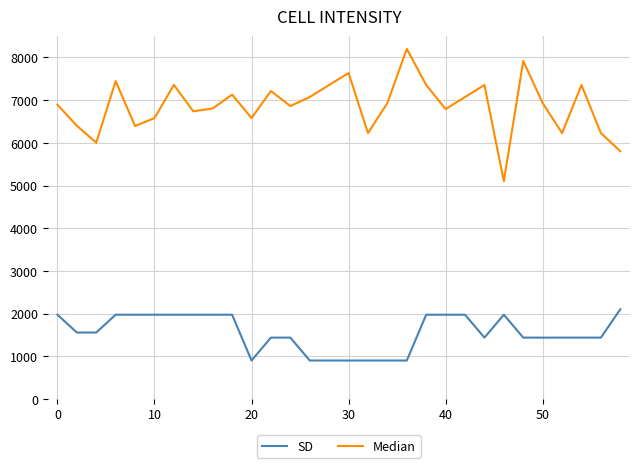

What is the smallest value displayed?

900.0